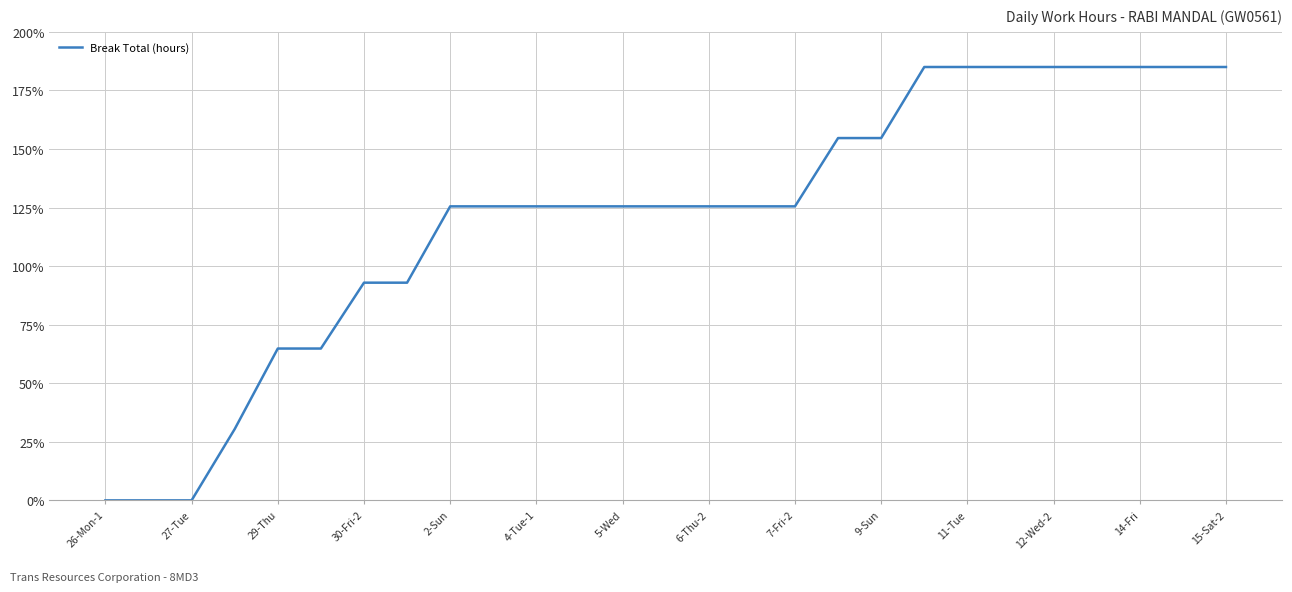

What is the maximum value shown in the chart?

185.0